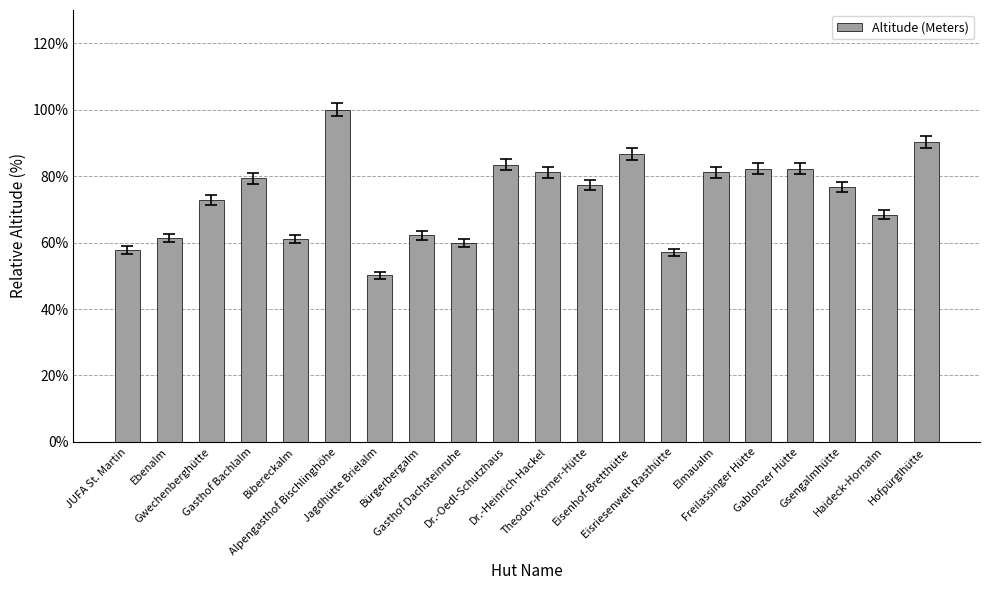

Are the bars horizontal?

No